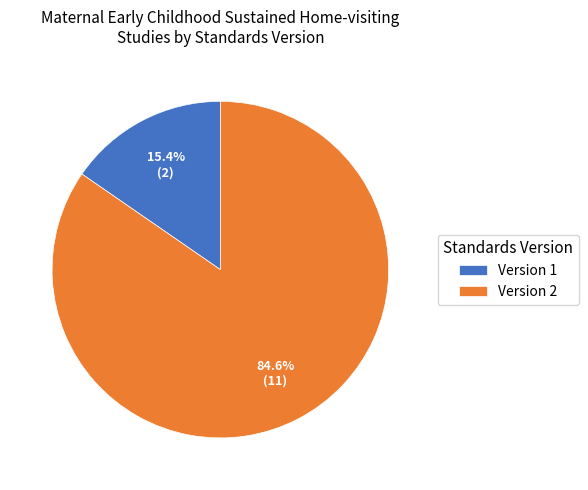

What is the majority slice?

Version 2